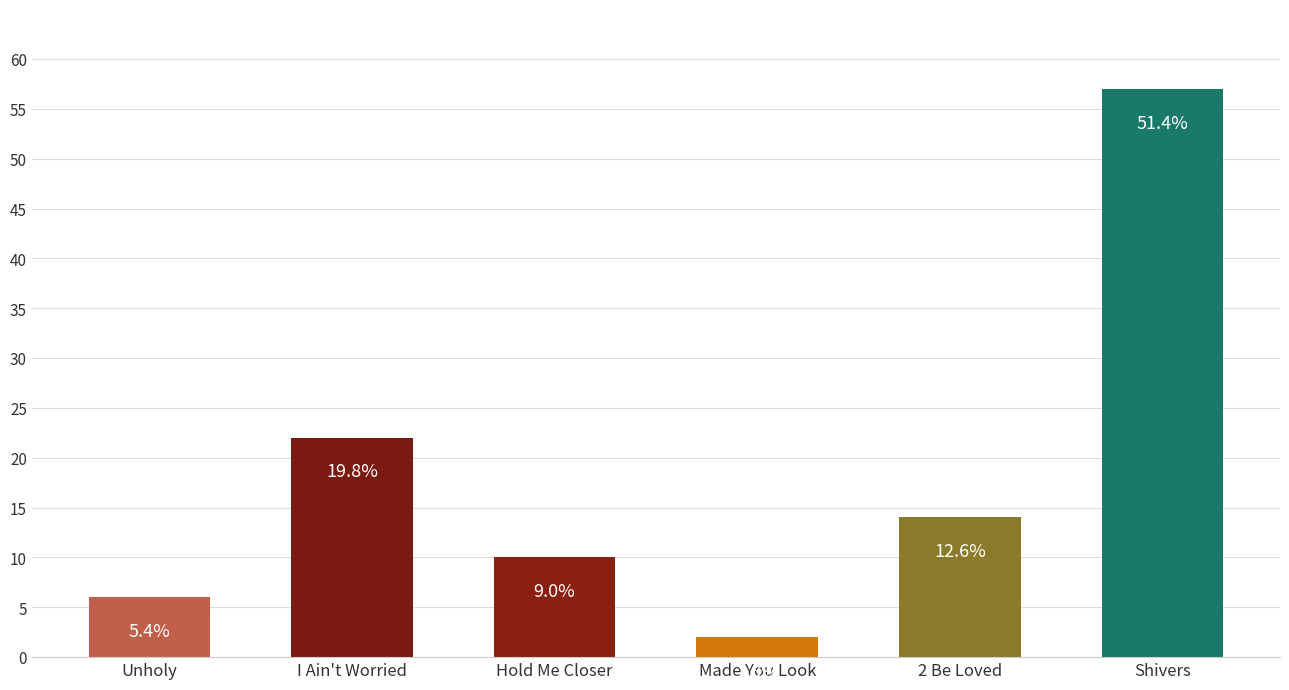

Reading left to right, transcribe all the data shown in this chart.

6	22	10	2	14	57